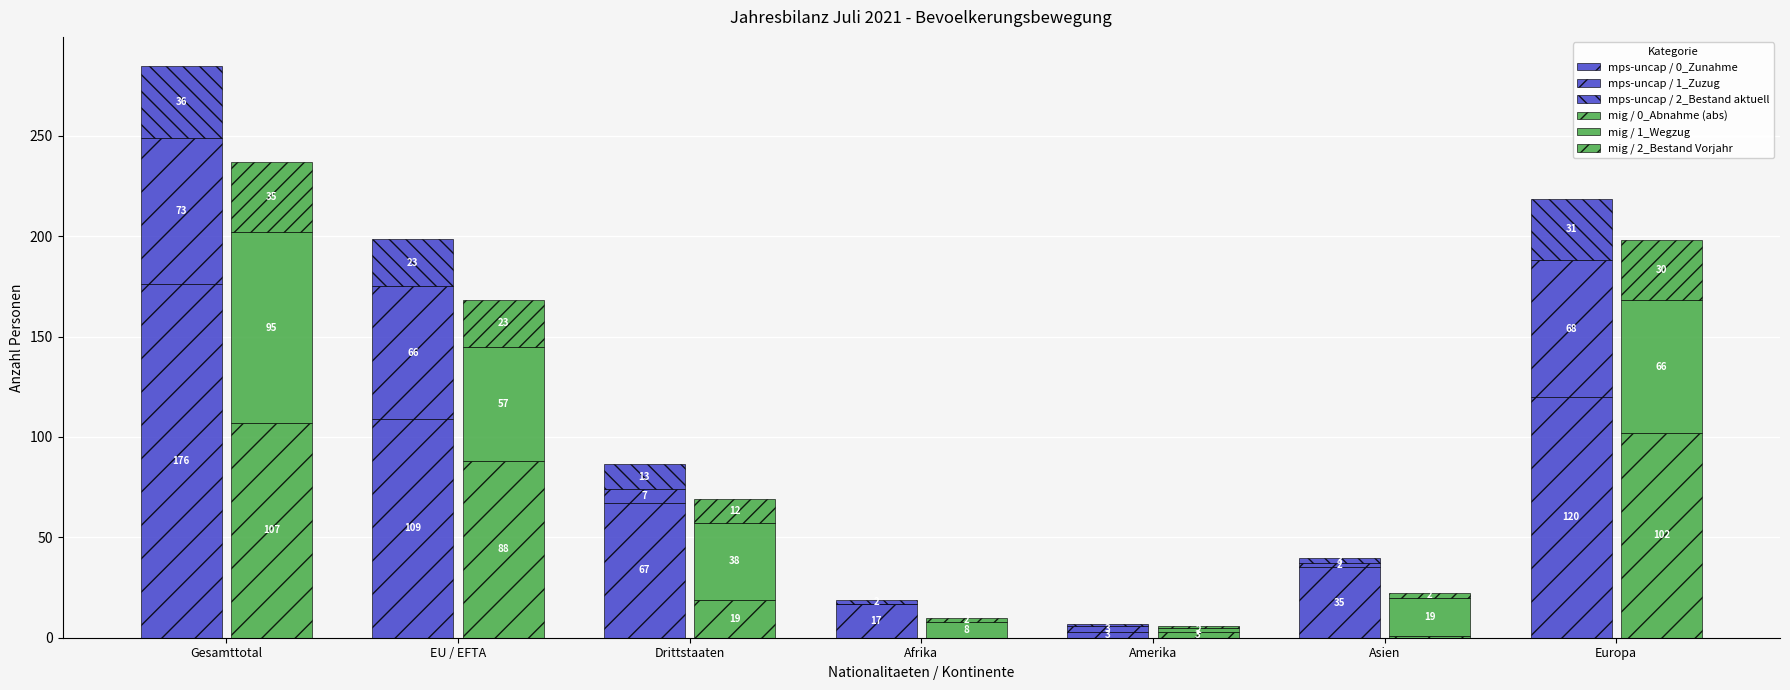

What is the label of the 3rd bar from the right?

Amerika